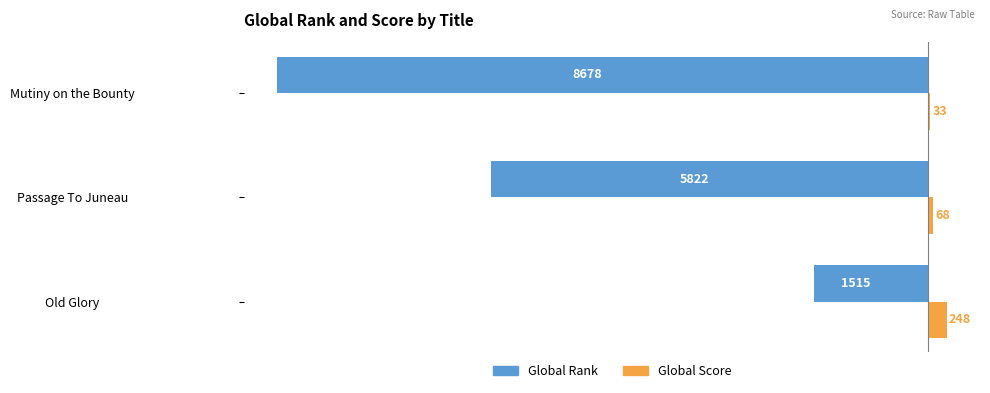

Count the Global Rank values in the range -8678 to -1515.

3